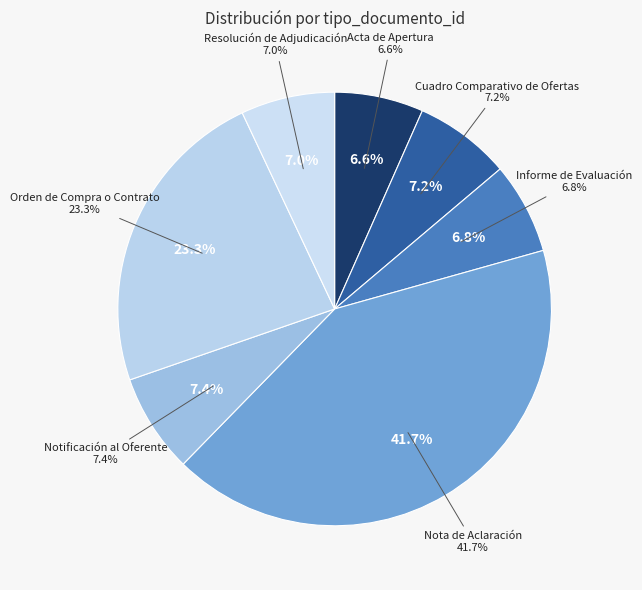

Is Resolución de Adjudicación the majority of the pie?

No